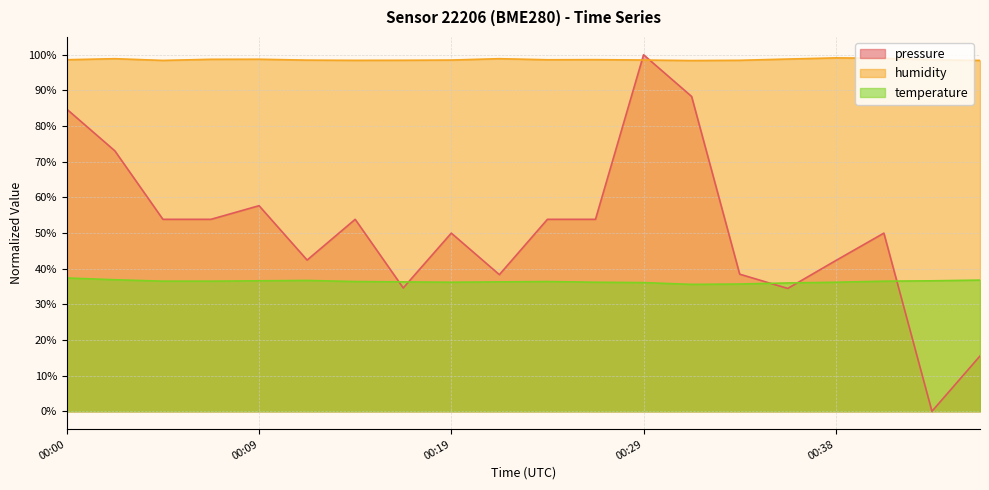

Is it true that pressure equals 15.5 at 2022-11-20T00:46:23?

True